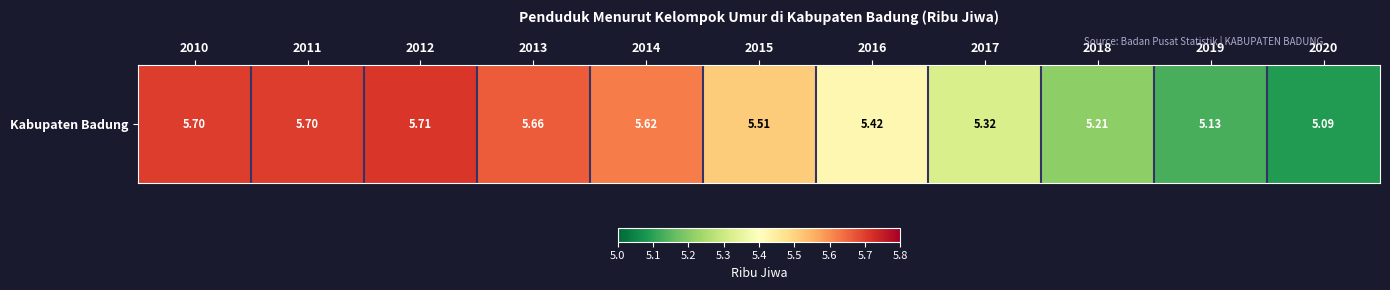

What is the greatest value displayed?

5.7